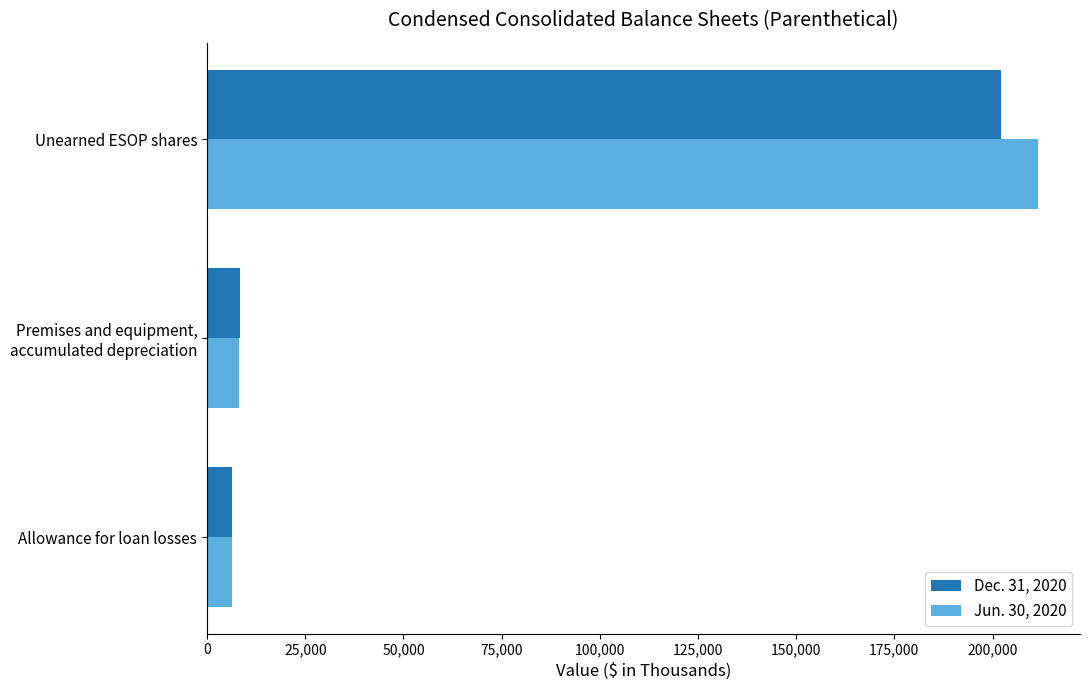

Is it true that Jun. 30, 2020 equals 6234 at Allowance for loan losses?

True